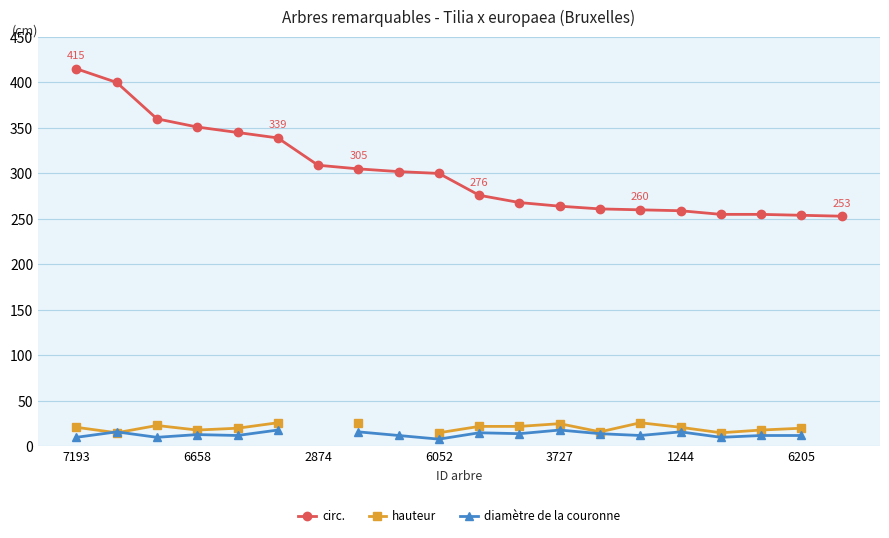

What is the lowest value of the circ. series?

253